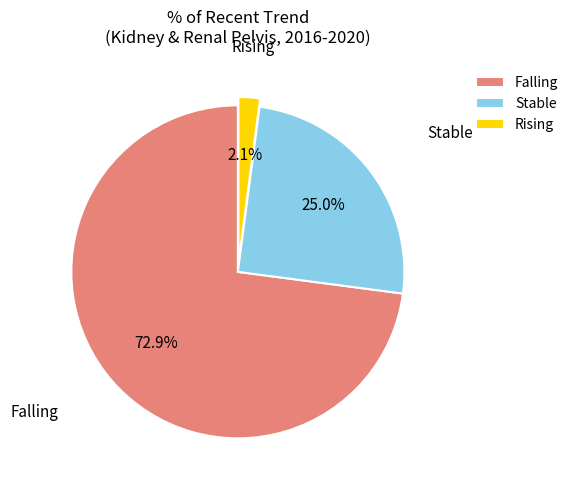

Count the number of slices in the pie.

3